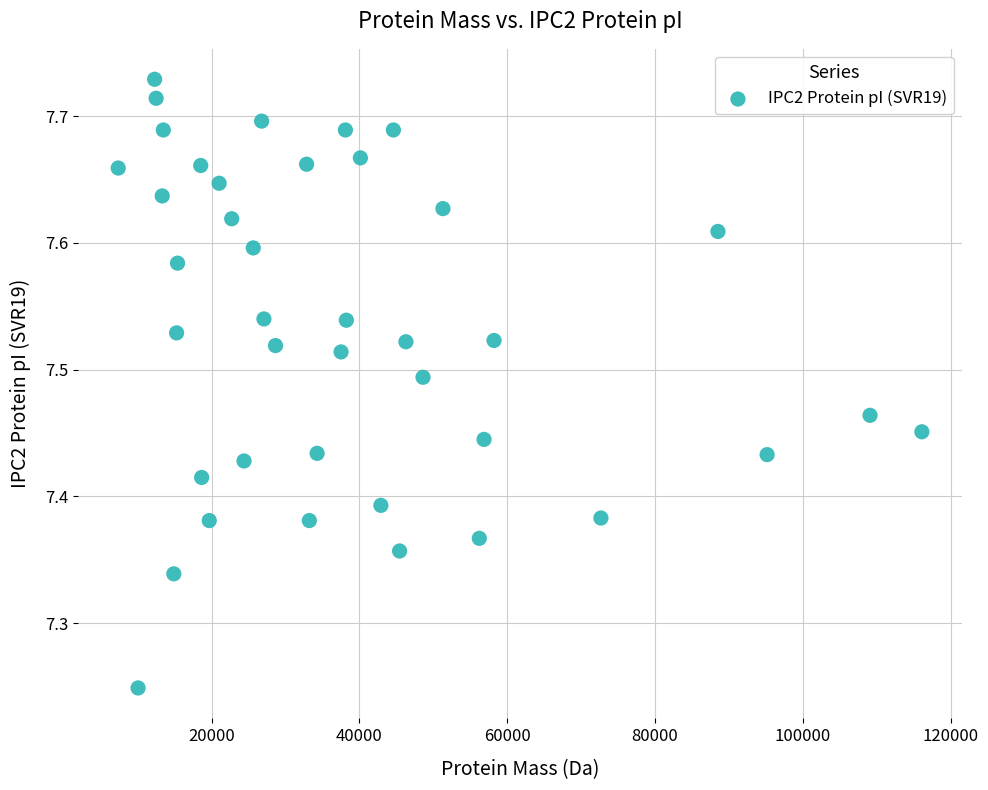

What is the range of X values (max minus min)?

108752.2